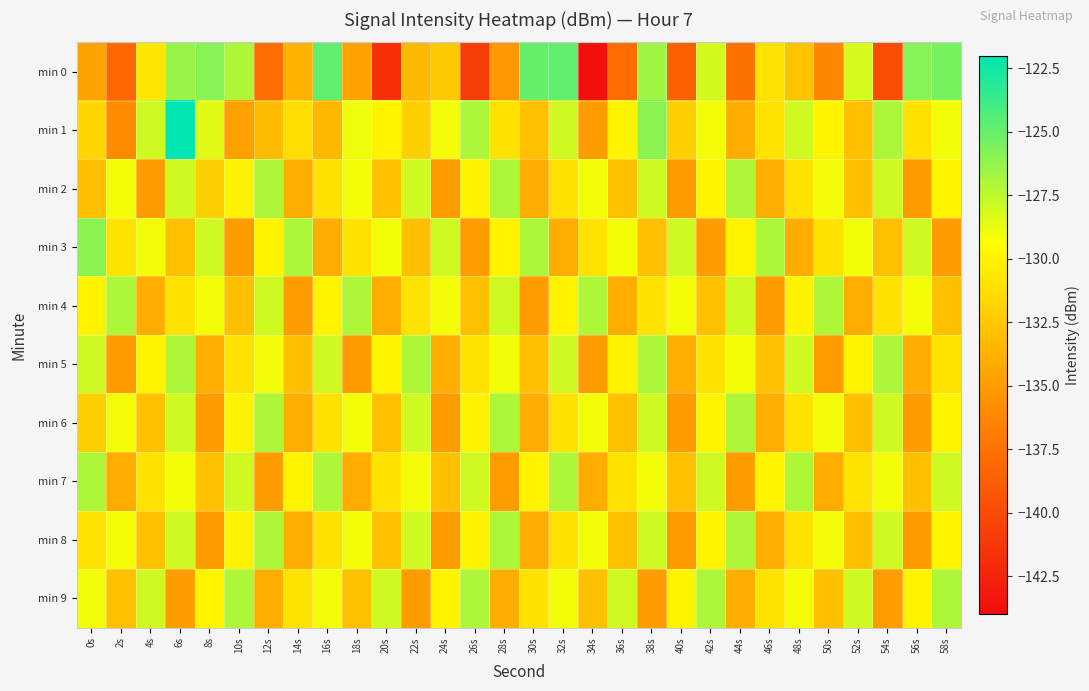

How many data points does each series have?

30